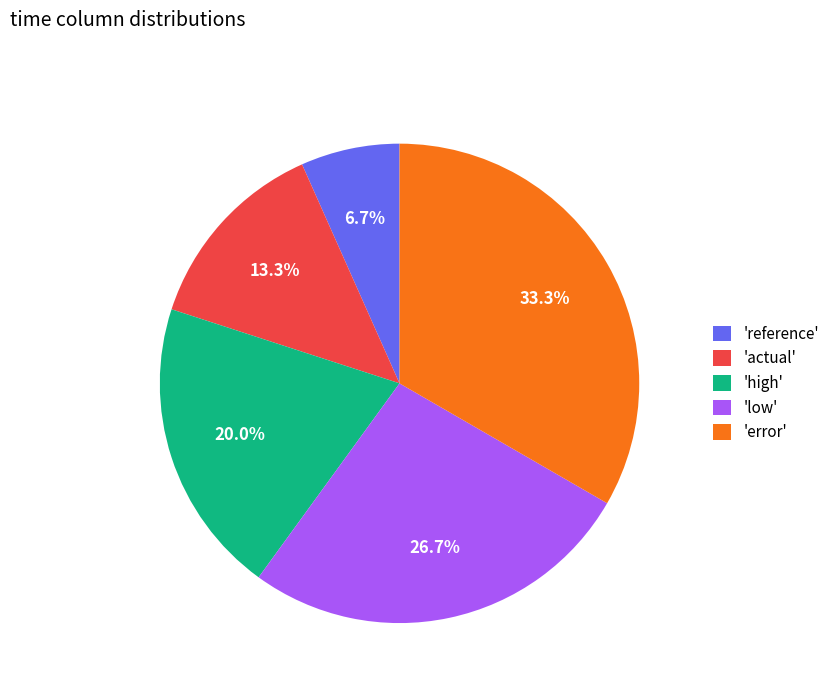

What percentage do 'high' and 'low' together represent?

46.7%